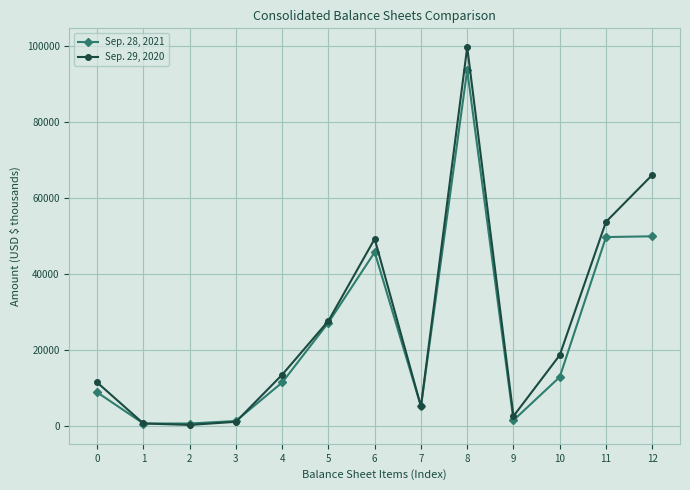

Is the value of Sep. 28, 2021 at 2 greater than the value of Sep. 29, 2020 at 8?

No